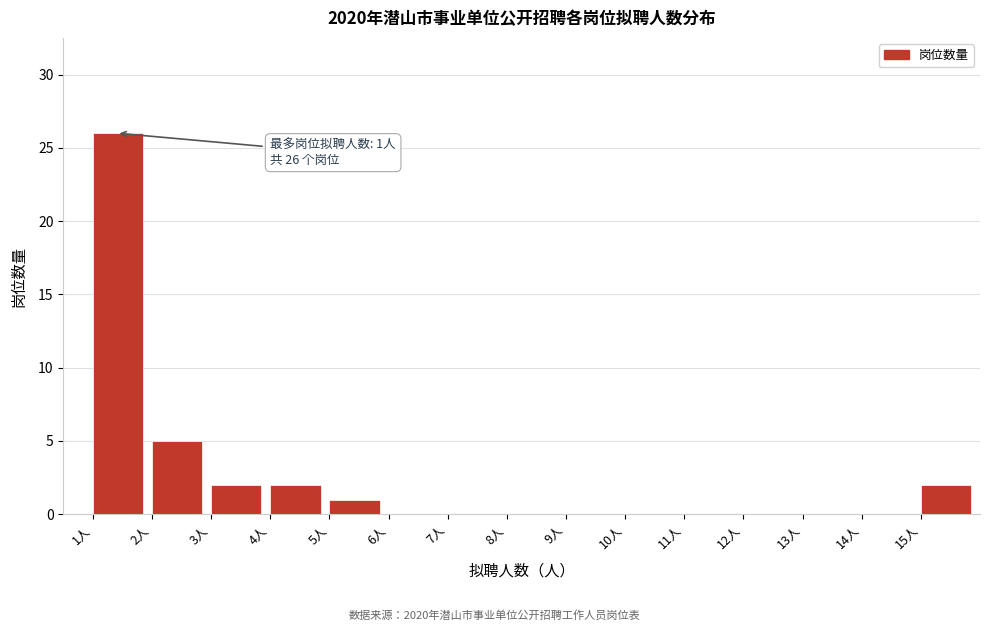

Which range on the x-axis has the tallest bar?

1 to 2